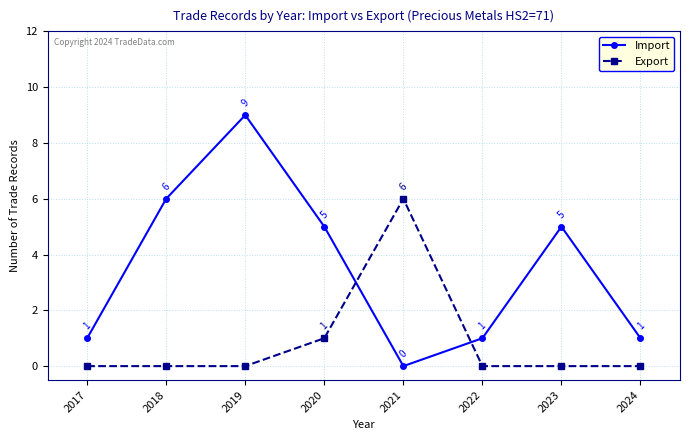

Which series has the largest range (max minus min)?

Import